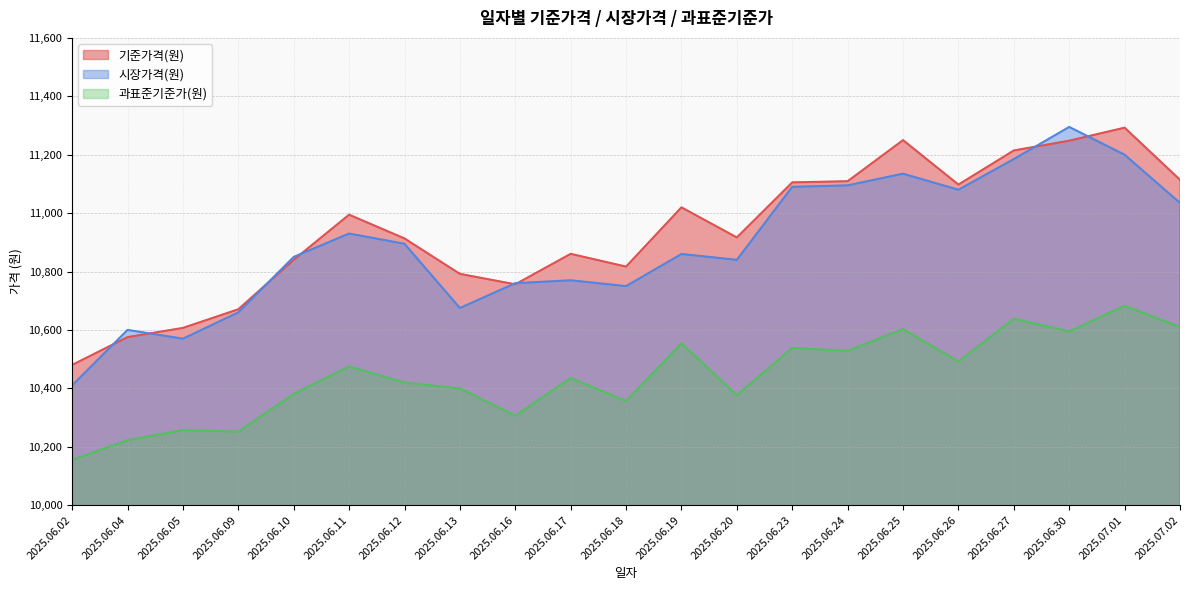

Where is 기준가격(원) nearest to the value 10886?

2025.06.17